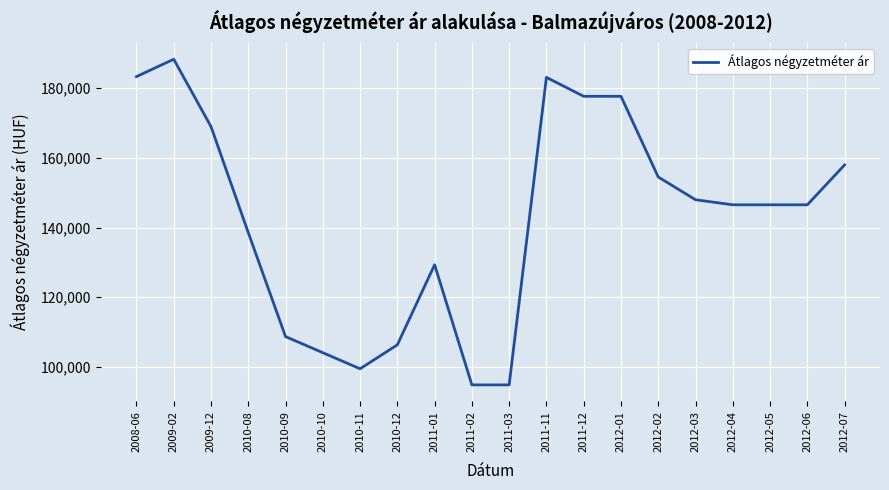

What is the greatest value displayed?

188314